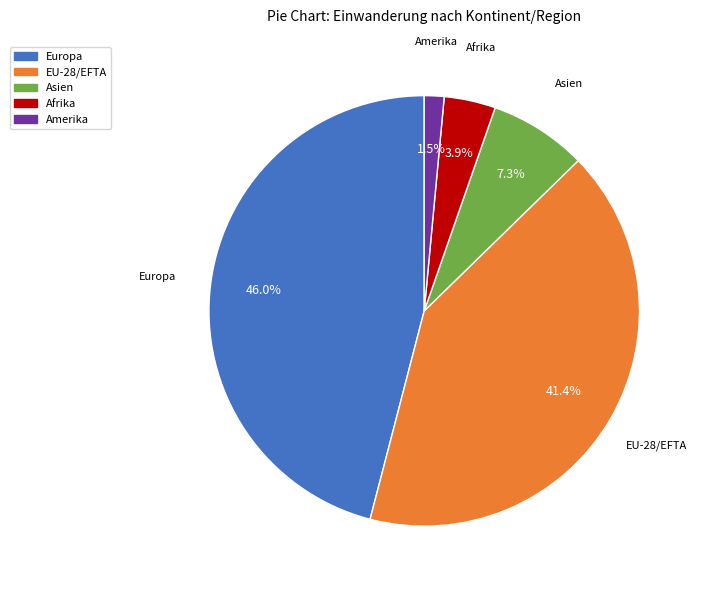

To the nearest percent, what is the difference between the EU-28/EFTA and Asien slice percentages?

34%